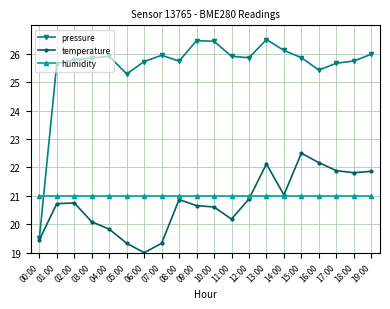

Does the chart display data point markers on the line(s)?

Yes